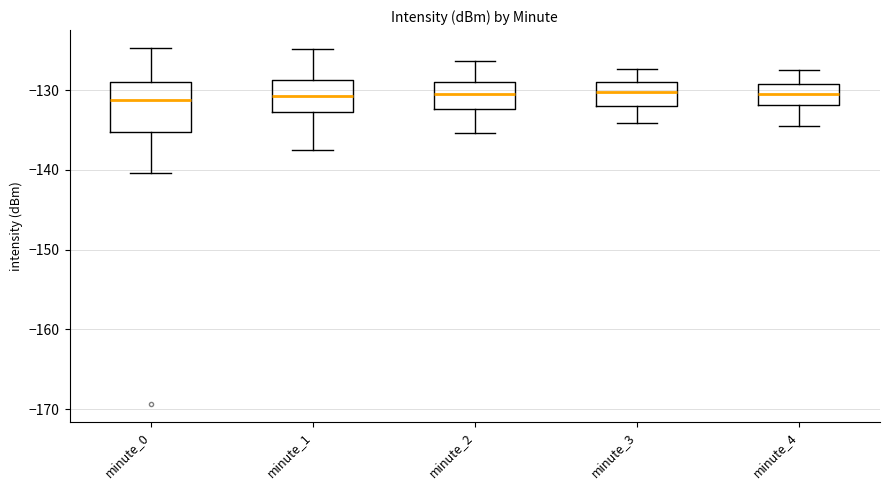

Reading left to right, transcribe this box plot: for each box, give where its median line is, the range the box spans, and where its two whiskers end, as read against the y-axis. The values are not printed on the chart, so give them approximately, as read against the axis.

minute_0: median -131, box -135 to -129, whiskers -140 to -125
minute_1: median -131, box -133 to -129, whiskers -138 to -125
minute_2: median -131, box -132 to -129, whiskers -135 to -126
minute_3: median -130, box -132 to -129, whiskers -134 to -127
minute_4: median -130, box -132 to -129, whiskers -134 to -127